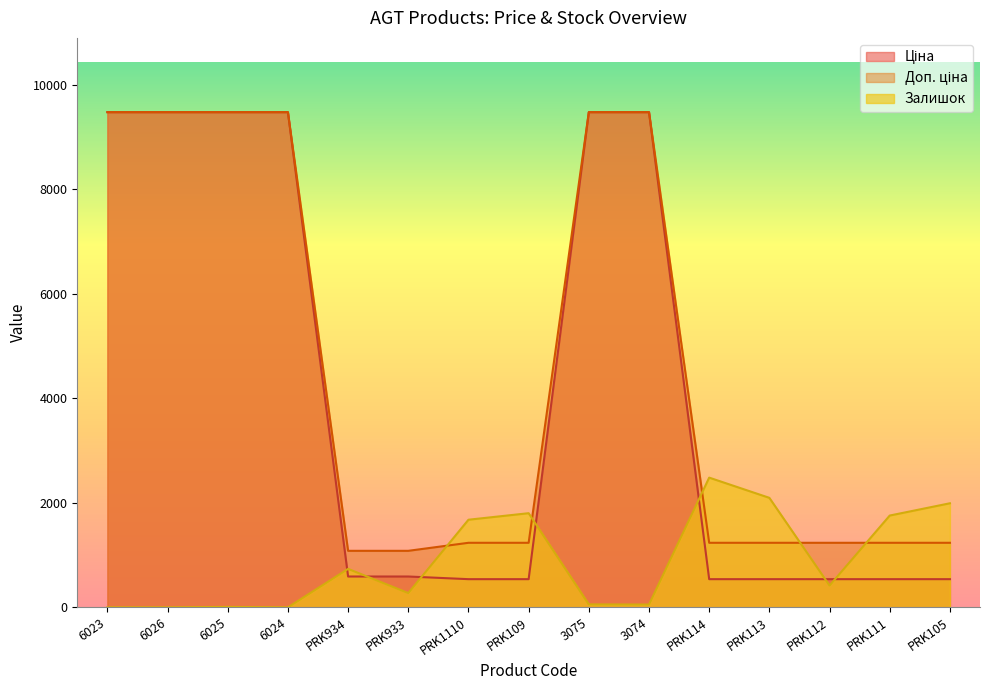

What are all the series names shown in the legend?

Ціна, Доп. ціна, Залишок